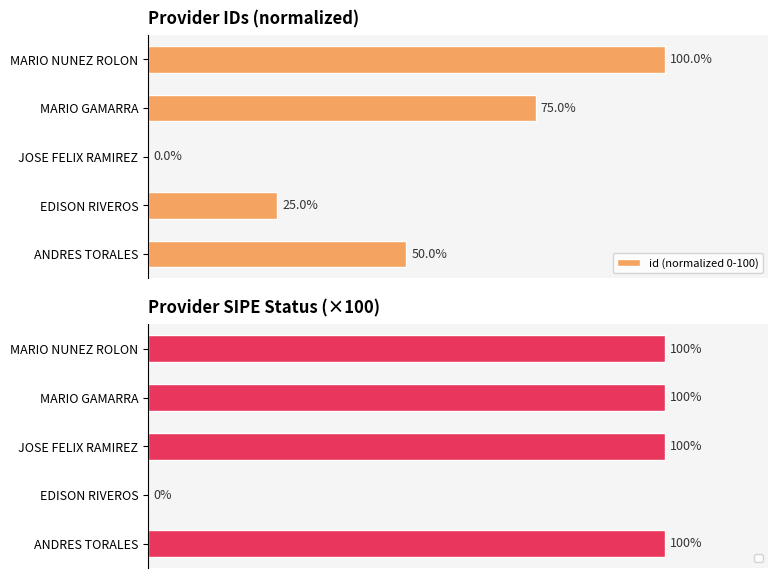

What is the value of the 4th bar from the left?

75